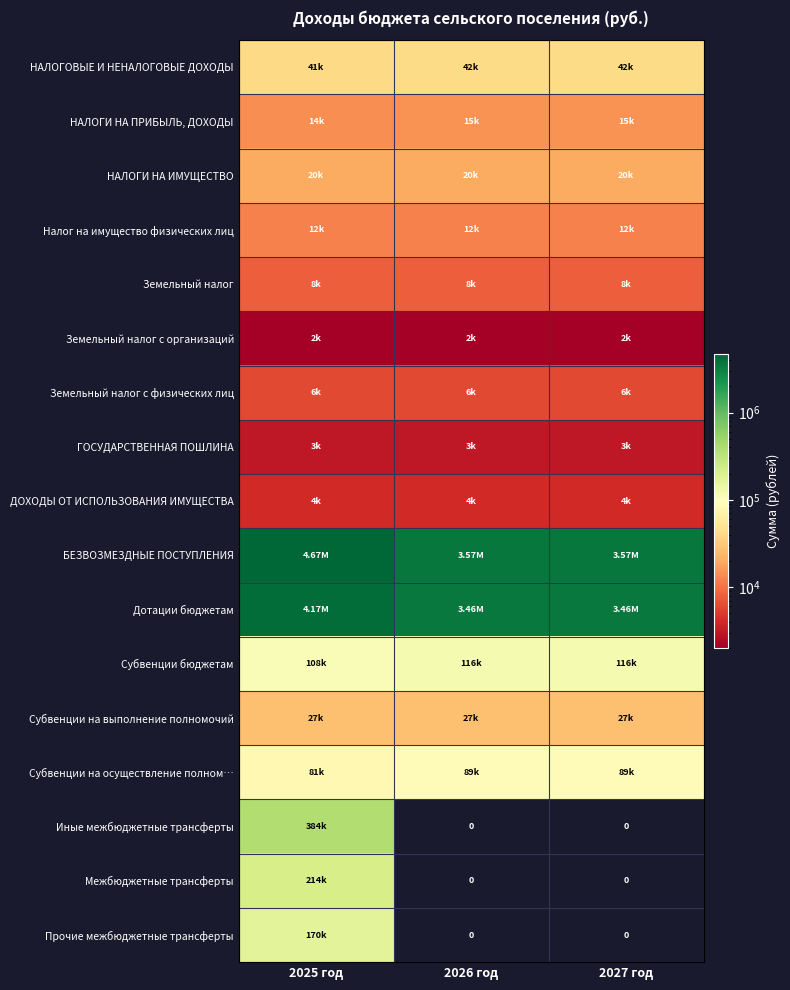

How many values in the Дотации бюджетам series exceed 3458000?

1